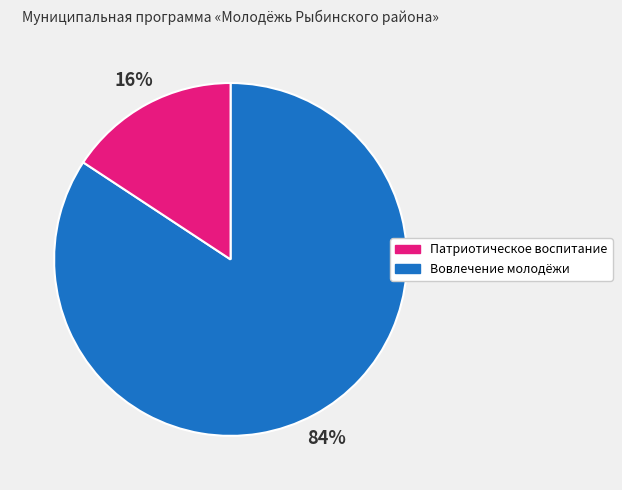

To the nearest percent, what is the average slice percentage?

50%